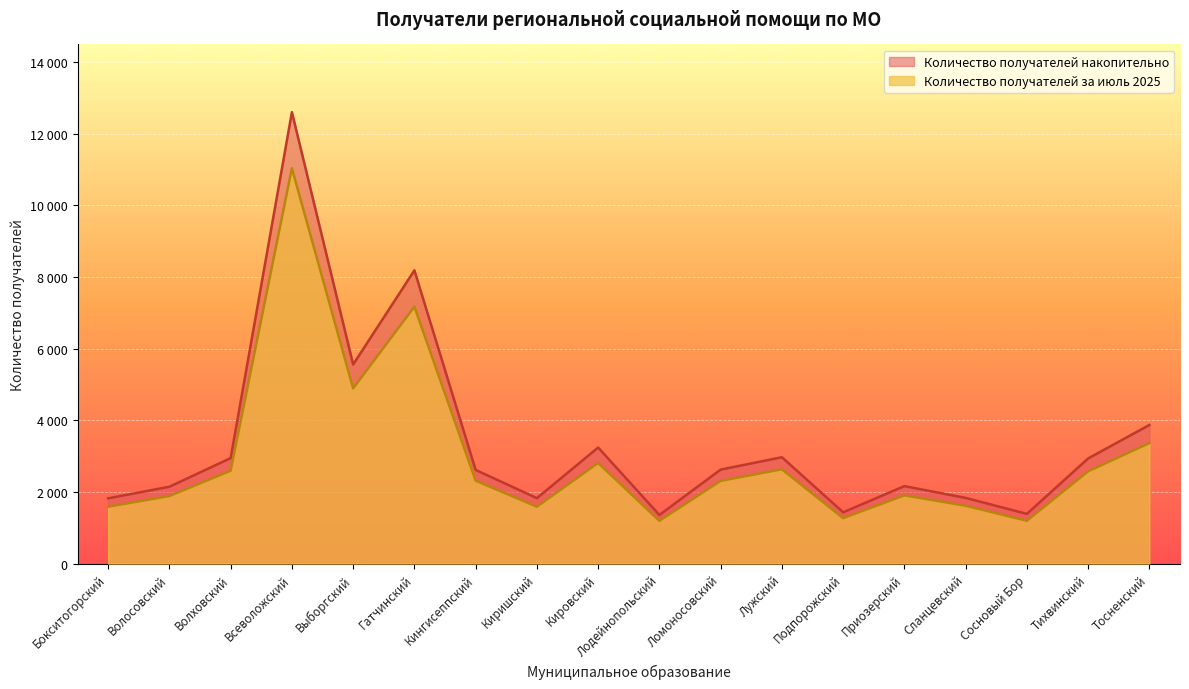

What are all the series names shown in the legend?

Количество получателей накопительно, Количество получателей за июль 2025